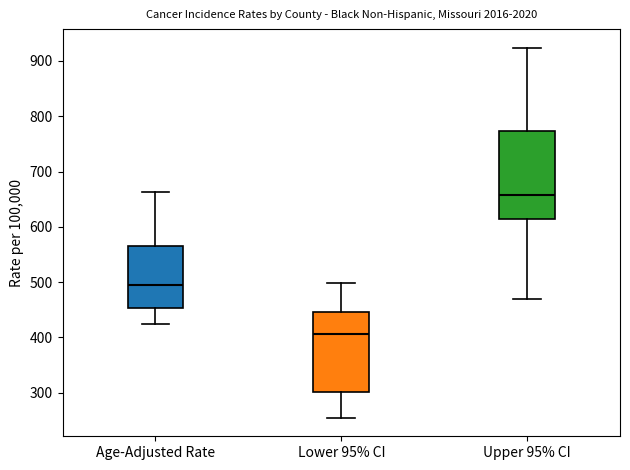

Reading left to right, read every box against the y-axis: the position of its median line, the range the box covers, and the ends of its whiskers. The values are not printed on the chart, so give them approximately, as read against the axis.

Age-Adjusted Rate: median 490, box 450 to 570, whiskers 430 to 660
Lower 95% CI: median 410, box 300 to 450, whiskers 250 to 500
Upper 95% CI: median 660, box 610 to 770, whiskers 470 to 920